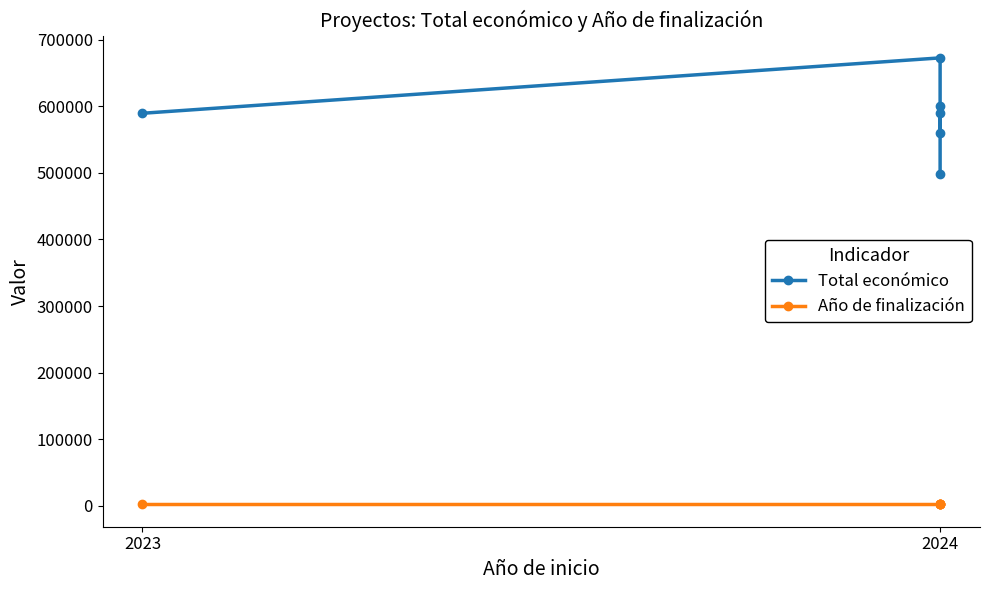

True or false: Total económico and Año de finalización cross at least once.

False